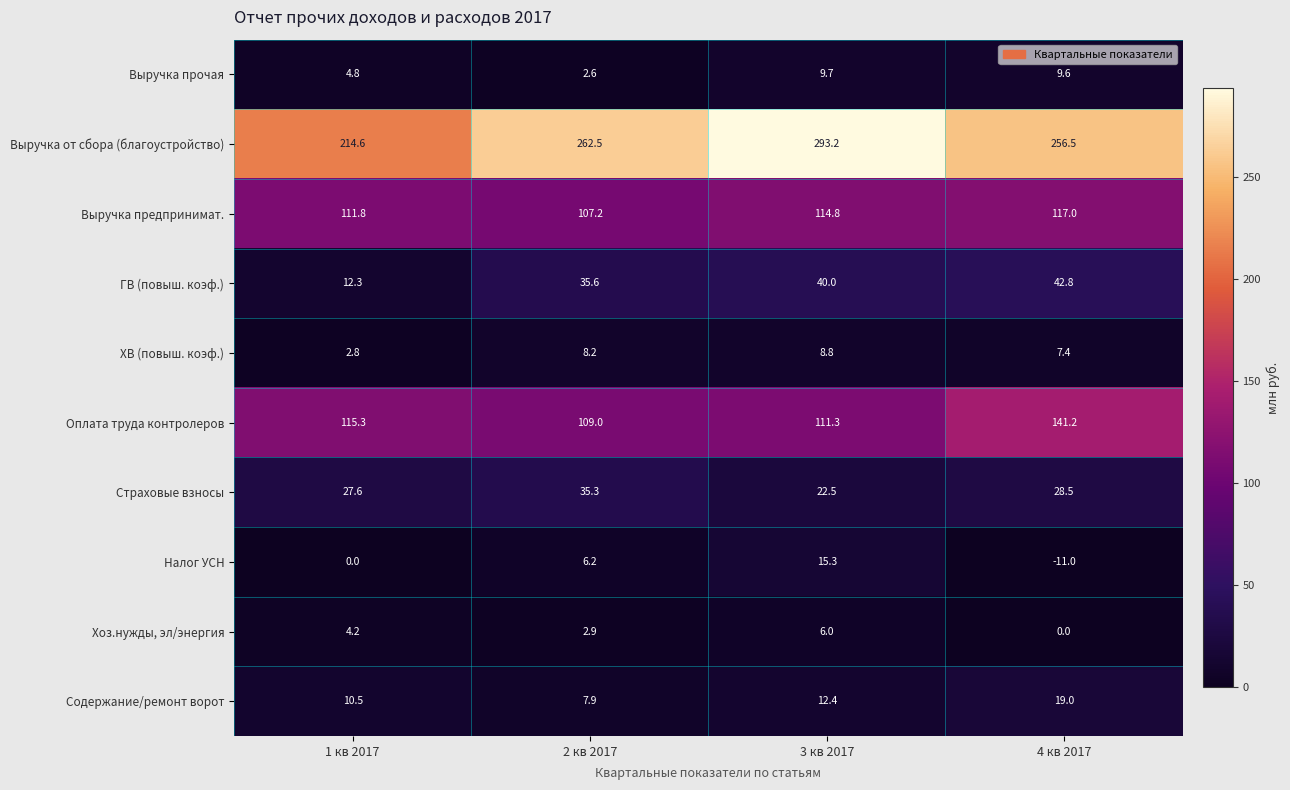

Count the number of categories in the chart.

4